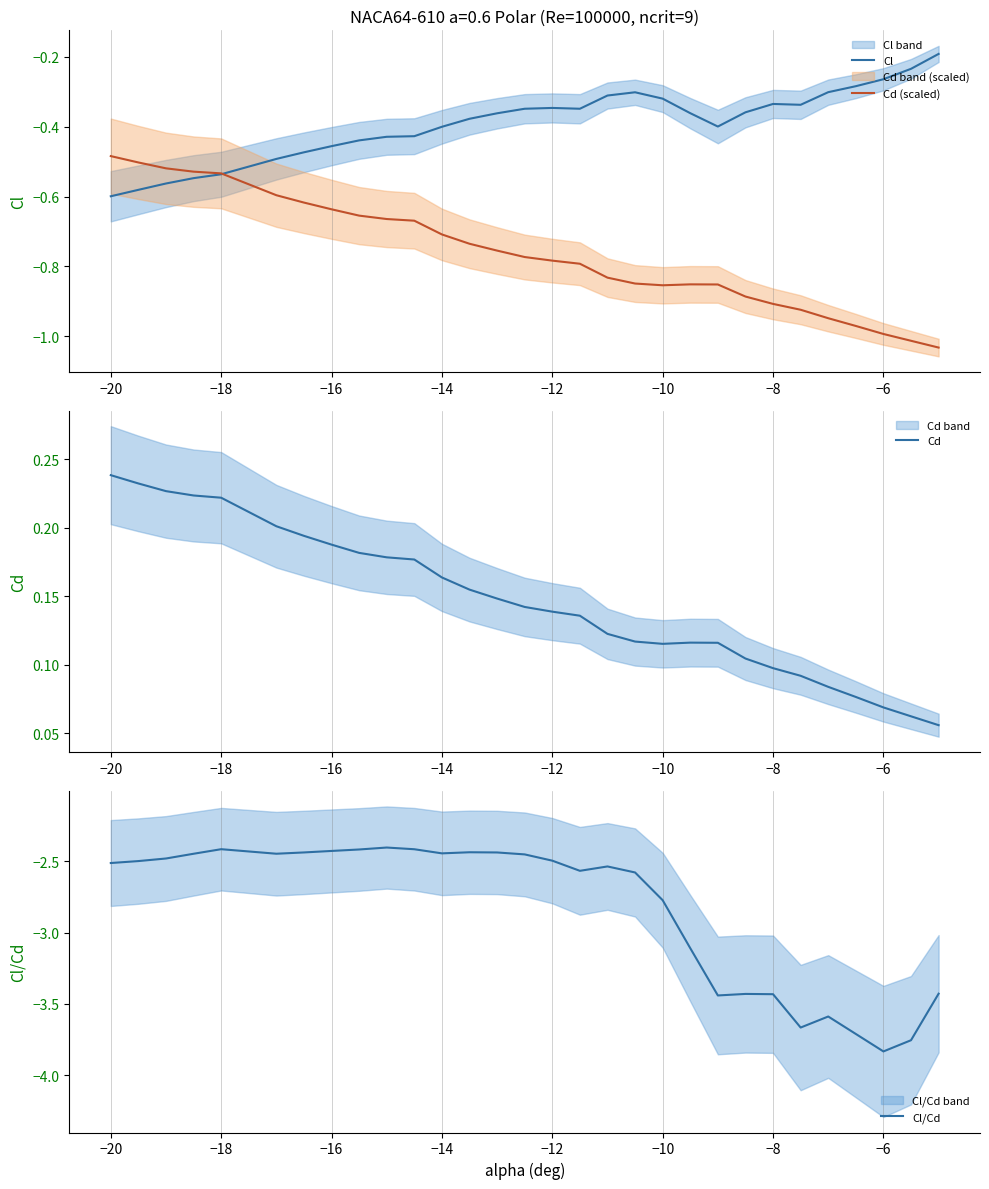

Is it true that Cd equals 0.0 at −12?

False